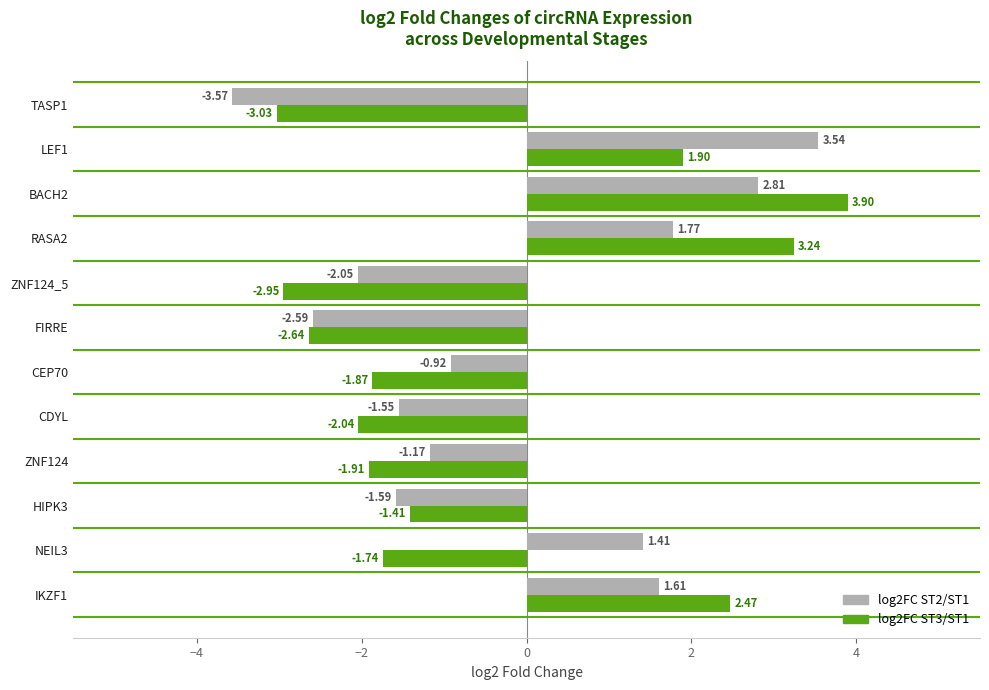

How many values in log2FC ST2/ST1 are below zero?

7